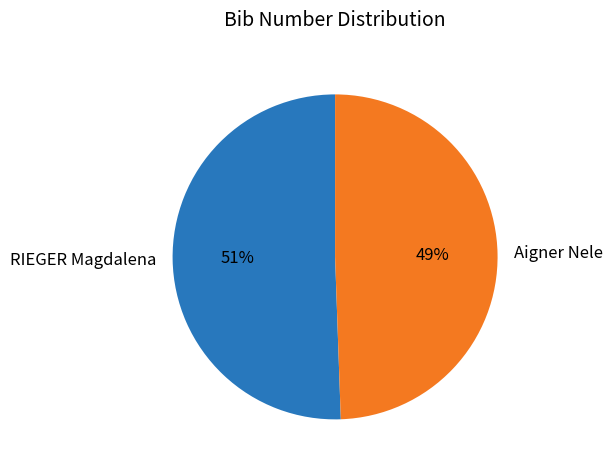

Is the sum of RIEGER Magdalena and Aigner Nele greater than half?

Yes